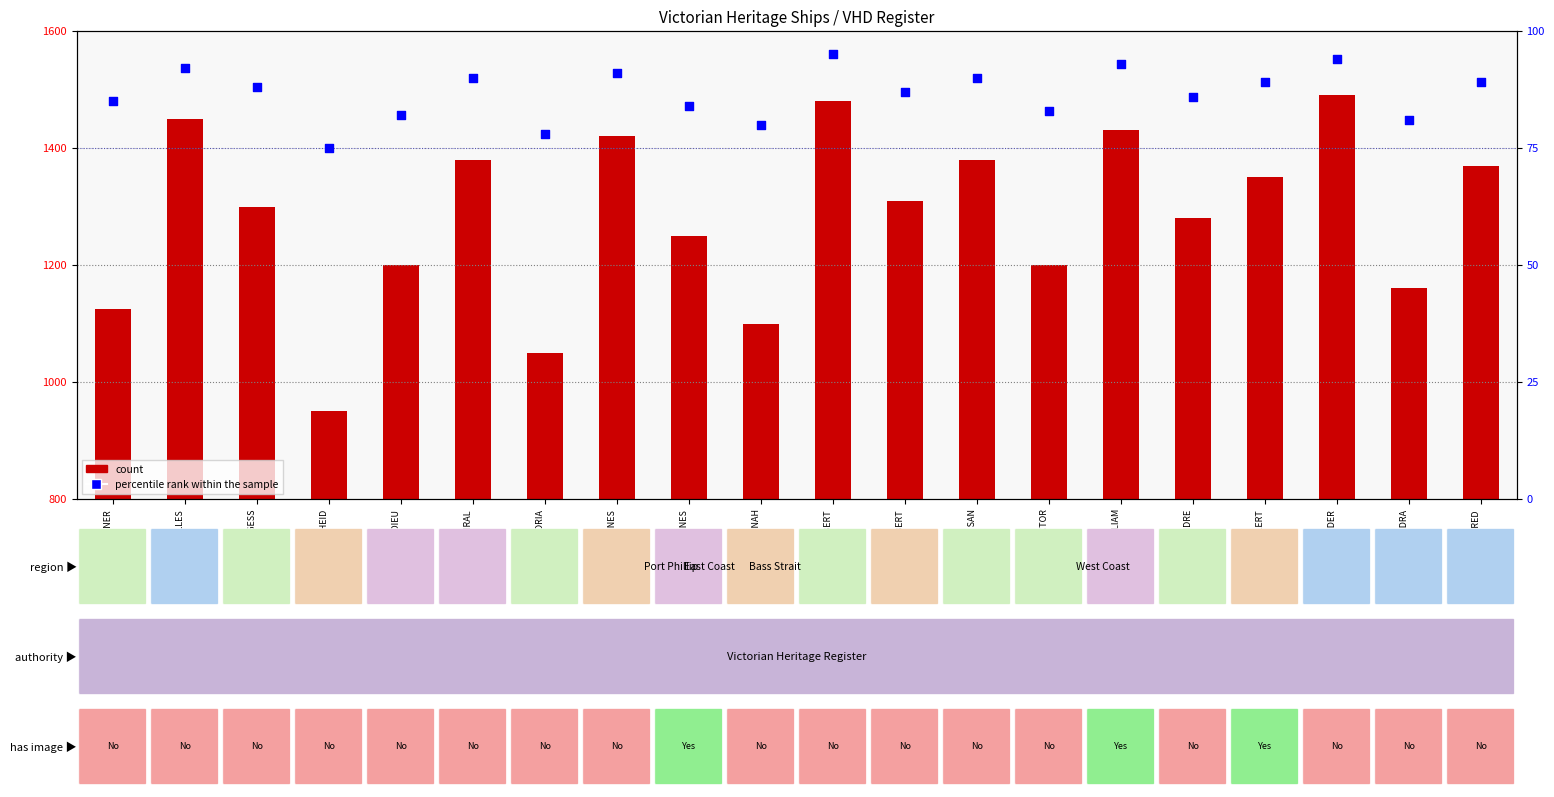

At which category is the sum across all series the highest?

ALEXANDER